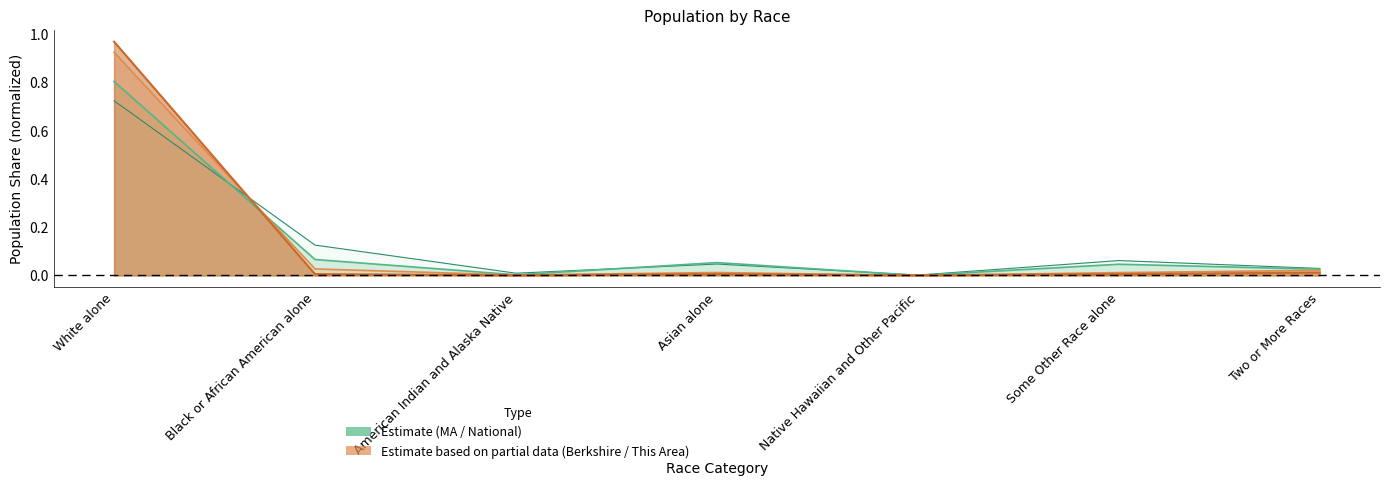

What is the label of the 5th point from the left?

Native Hawaiian and Other Pacific